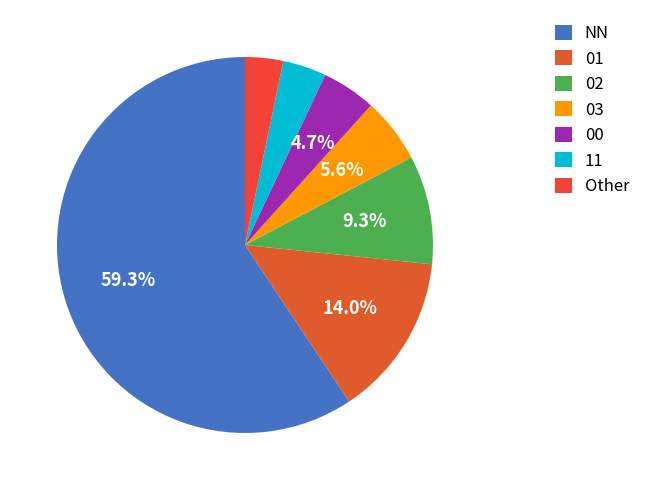

Which has a higher value, 11 or 01?

01